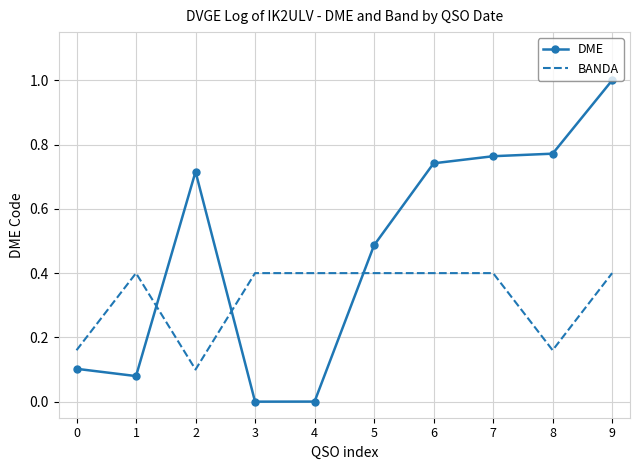

Which series ends up on top after the final intersection of BANDA and DME?

DME